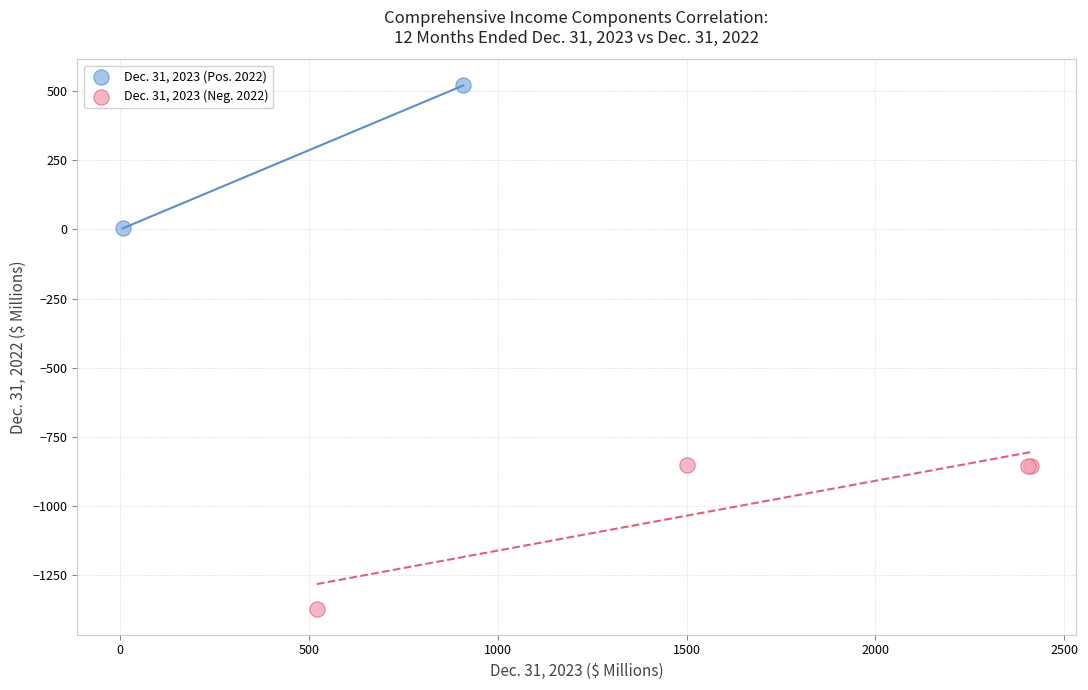

Which series contains the lowest Y value?

Dec. 31, 2023 (Neg. 2022)